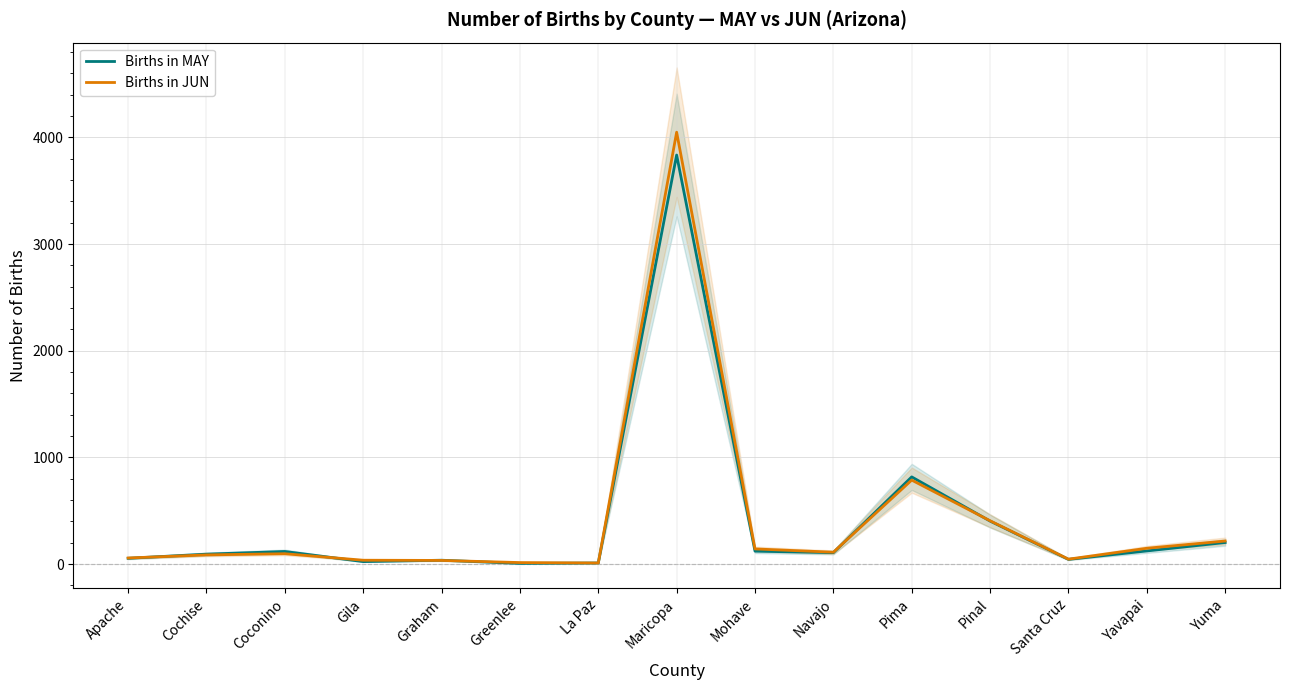

Is the value of Births in JUN at Graham greater than the value of Births in MAY at Gila?

Yes